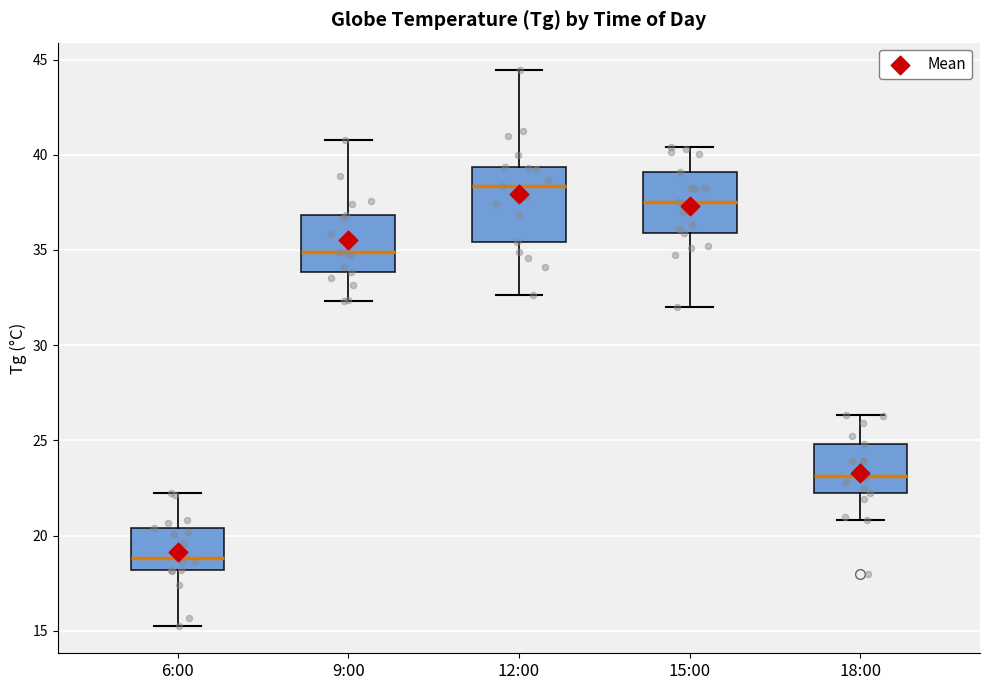

Reading left to right, transcribe this box plot: for each box, give where its median line is, the range the box spans, and where its two whiskers end, as read against the y-axis. The values are not printed on the chart, so give them approximately, as read against the axis.

6:00: median 19.0, box 18.0 to 20.5, whiskers 15.5 to 22.5
9:00: median 35.0, box 34.0 to 37.0, whiskers 32.5 to 41.0
12:00: median 38.5, box 35.5 to 39.5, whiskers 32.5 to 44.5
15:00: median 37.5, box 36.0 to 39.0, whiskers 32.0 to 40.5
18:00: median 23.0, box 22.0 to 25.0, whiskers 21.0 to 26.5